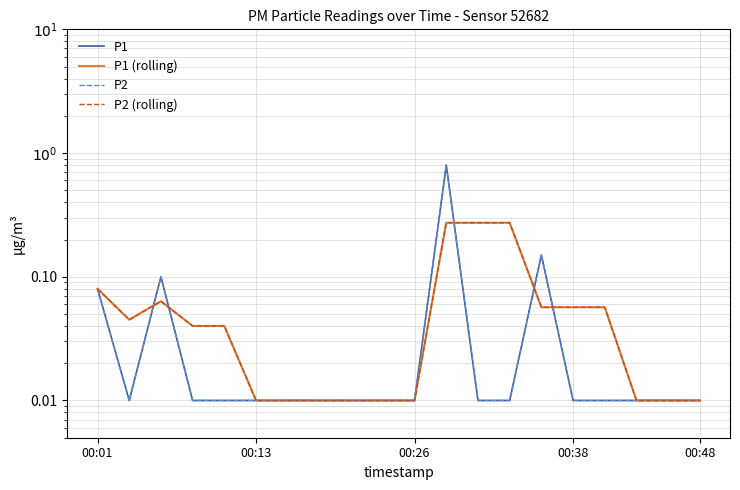

What are all the series names shown in the legend?

P1, P1 (rolling), P2, P2 (rolling)